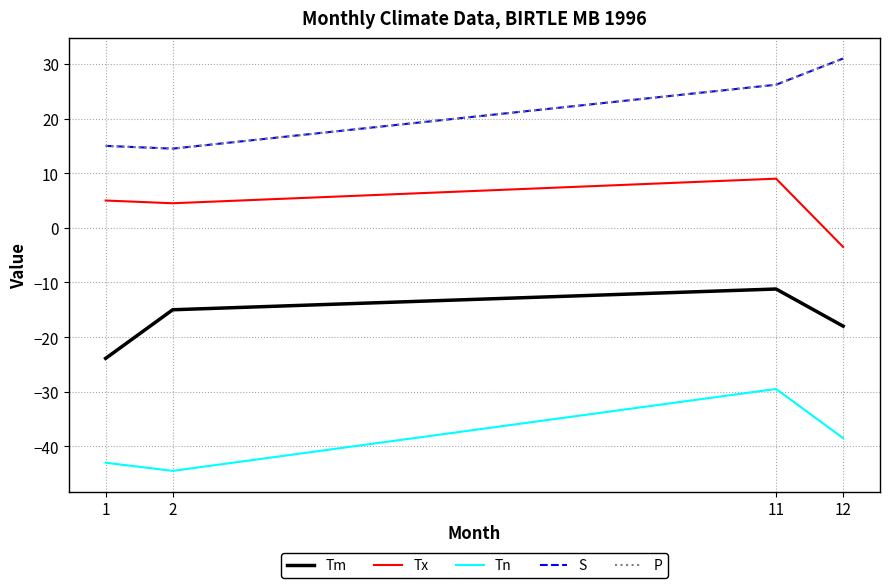

What is the average value of the Tn series?

-38.9